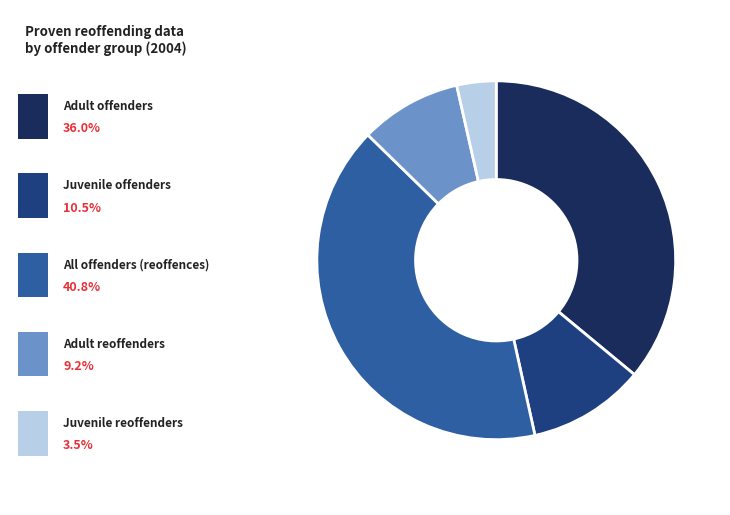

Is there a majority slice in this chart?

No